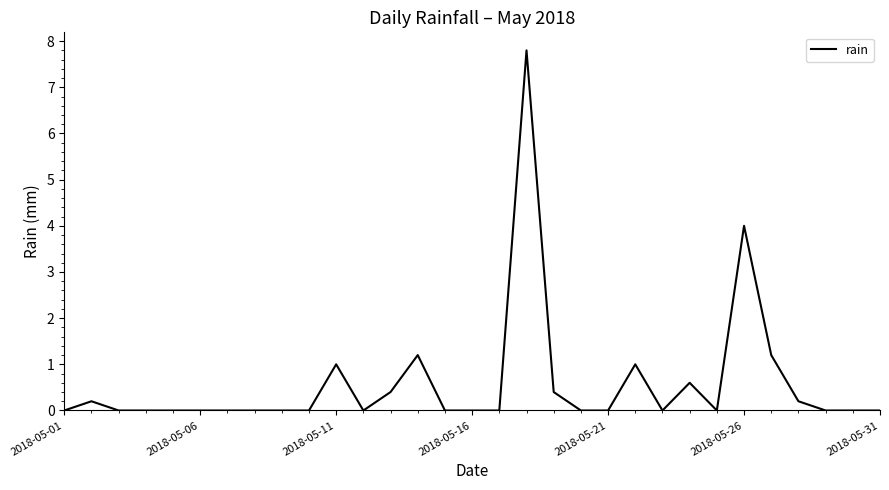

The chart shows a value of -4.7 at 2018-05-21. True or false?

False